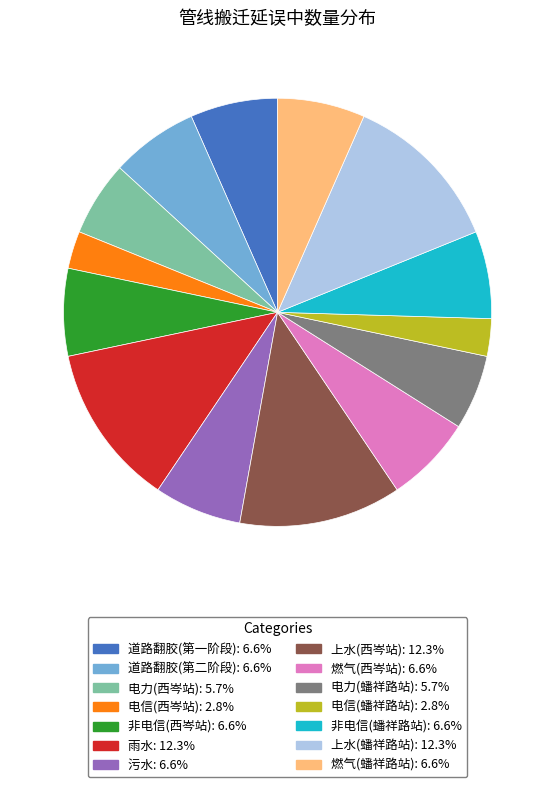

Is it true that 电力(西岑站) is 1% of the pie?

False